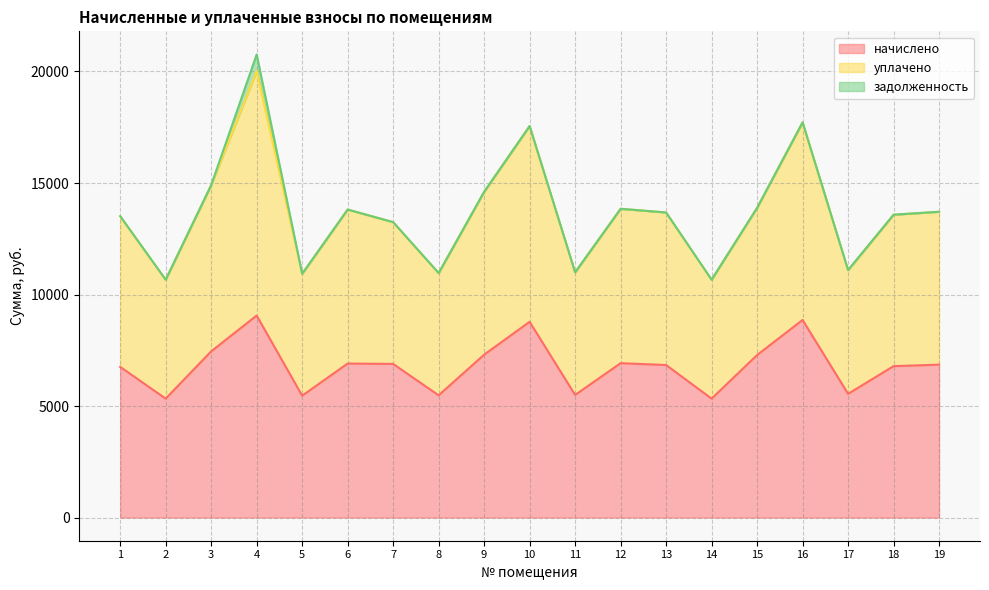

True or false: уплачено and начислено cross at least once.

False